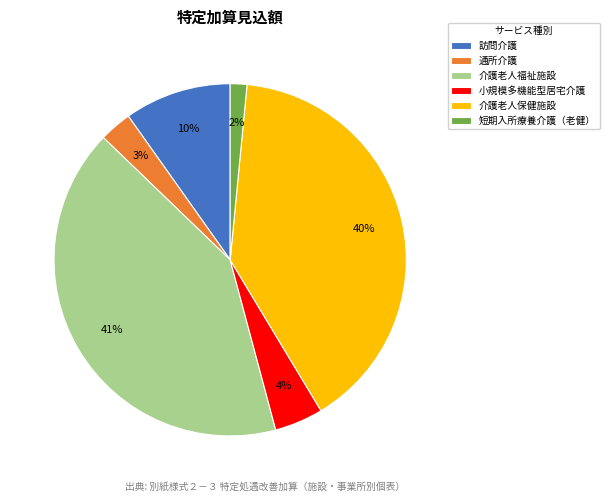

Rank the categories by value from lowest to highest.

短期入所療養介護（老健）, 通所介護, 小規模多機能型居宅介護, 訪問介護, 介護老人保健施設, 介護老人福祉施設